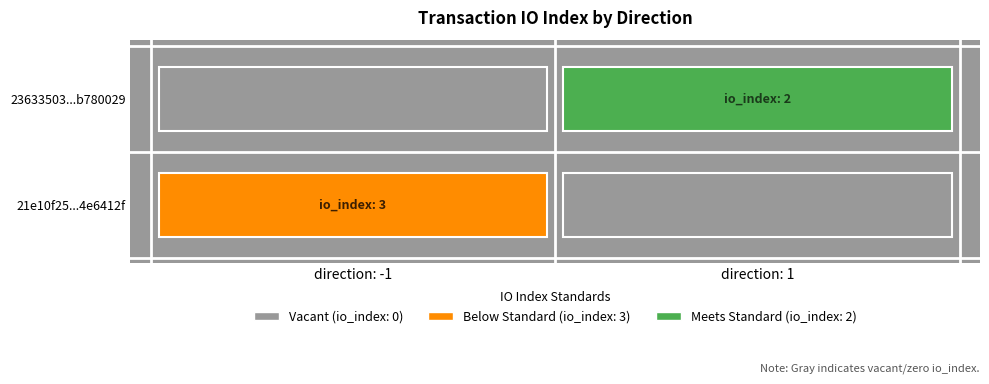

At which label does 2363350384abd4ffb79c1ed9edce553db780029 reach its peak?

1